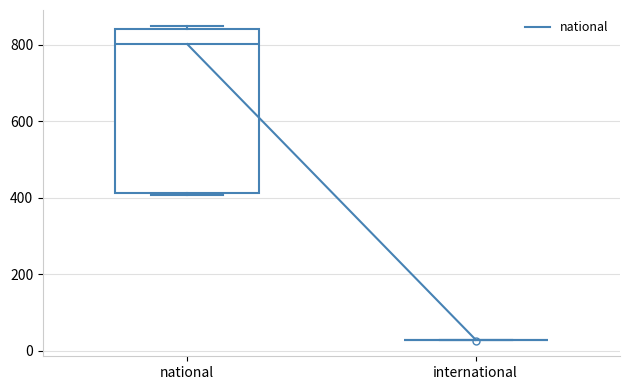

Which box is the tallest, from its lower edge to its upper edge?

national